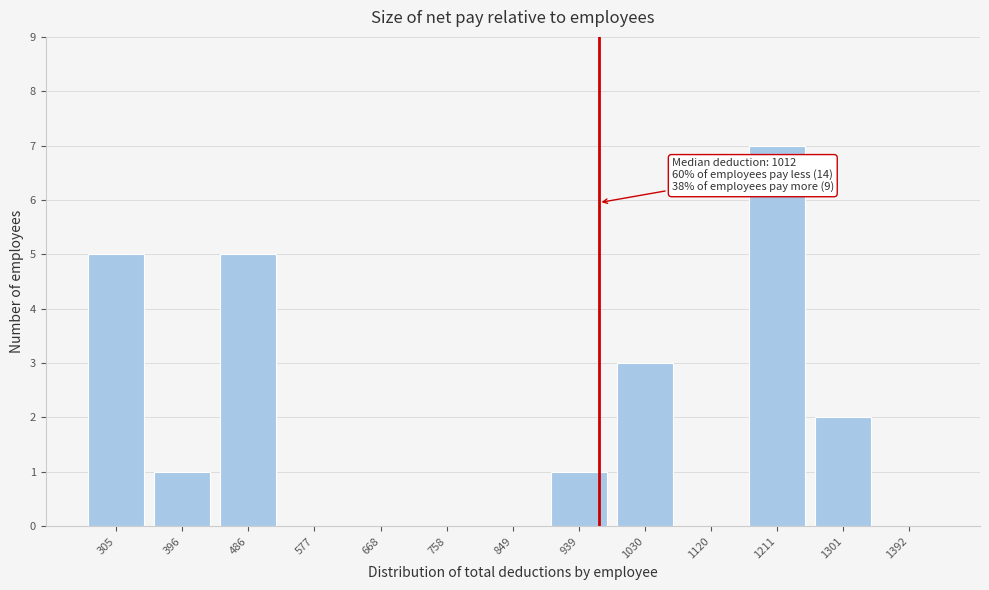

Reading right to left, transcribe all the data shown in this chart.

1392=0	1301=2	1211=7	1120=0	1030=3	939=1	849=0	758=0	668=0	577=0	486=5	396=1	305=5